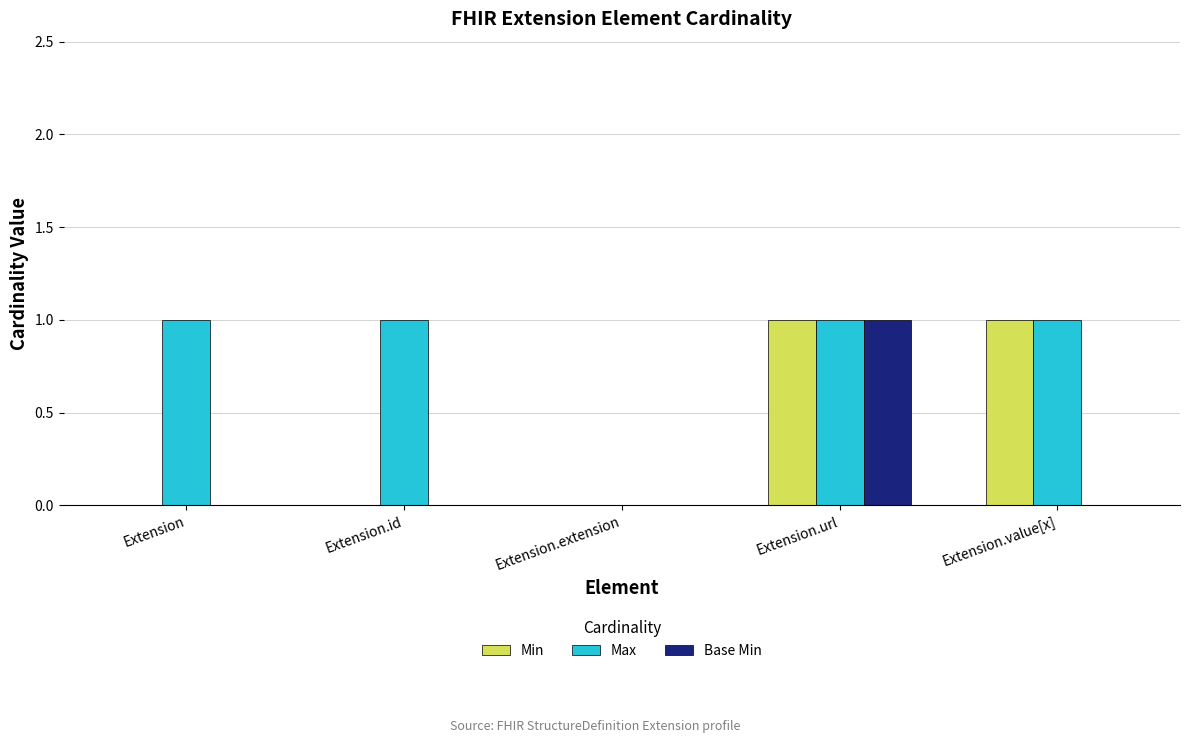

Are the bars horizontal?

No